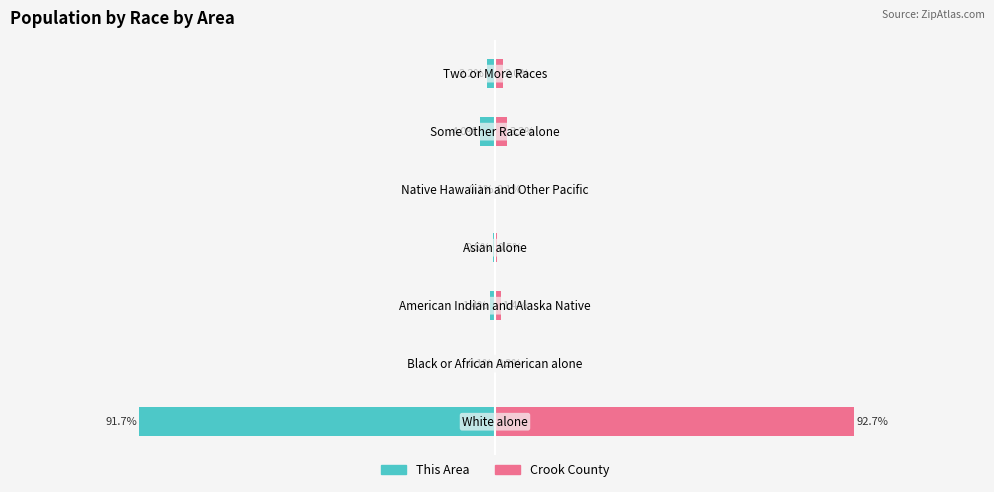

Is the value of This Area at 1 greater than the value of Crook County at 6?

No